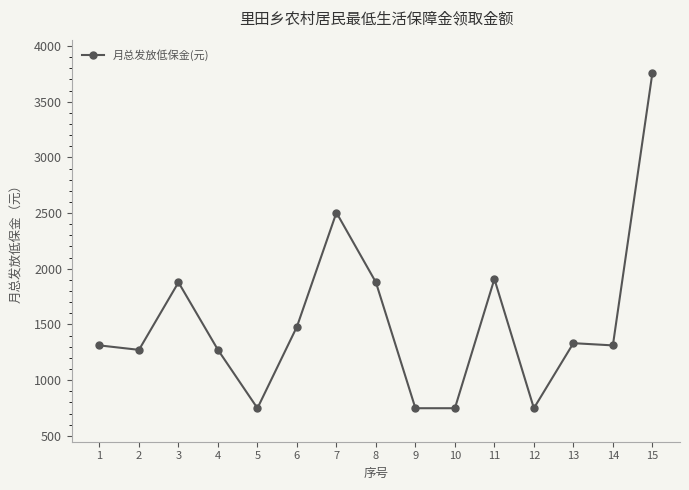

Reading left to right, what are all the values shown in this chart?

1=1312	2=1272	3=1878	4=1272	5=748	6=1480	7=2504	8=1878	9=748	10=748	11=1908	12=748	13=1332	14=1312	15=3756